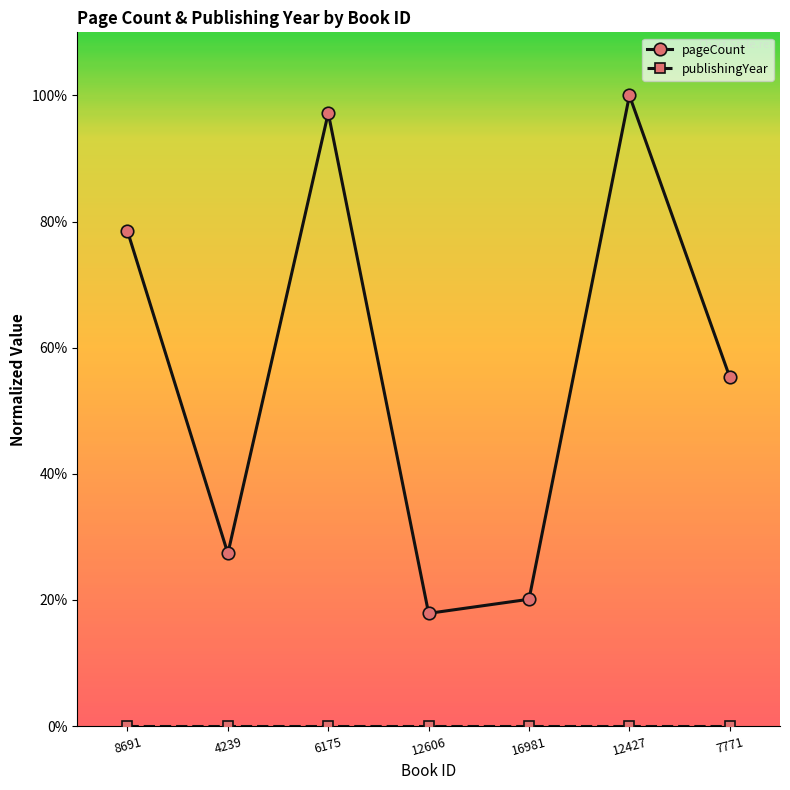

List the labels in order of pageCount value, smallest first.

12606, 16981, 4239, 7771, 8691, 6175, 12427